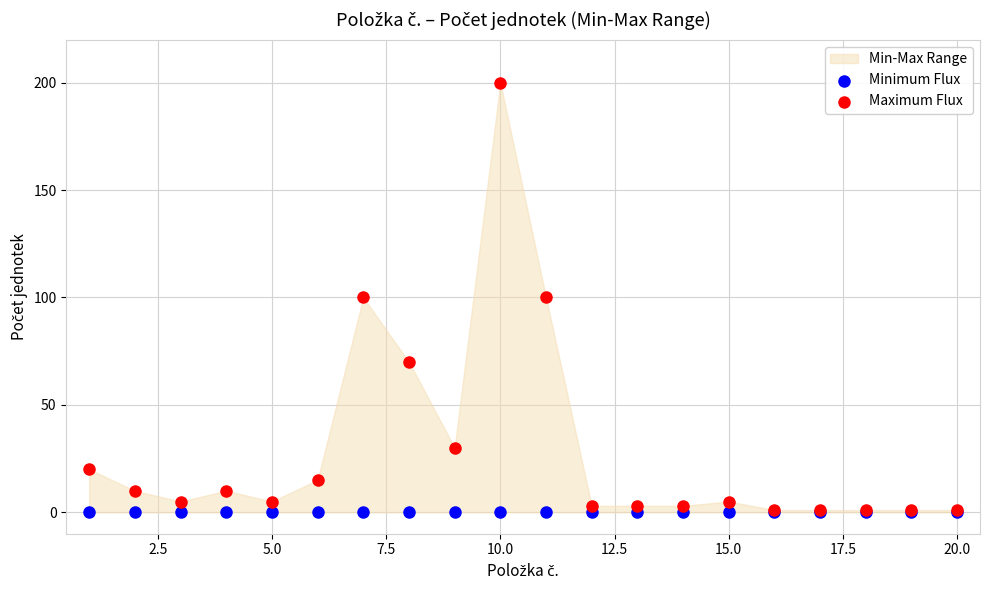

Which series reaches the maximum Y coordinate?

Maximum Flux